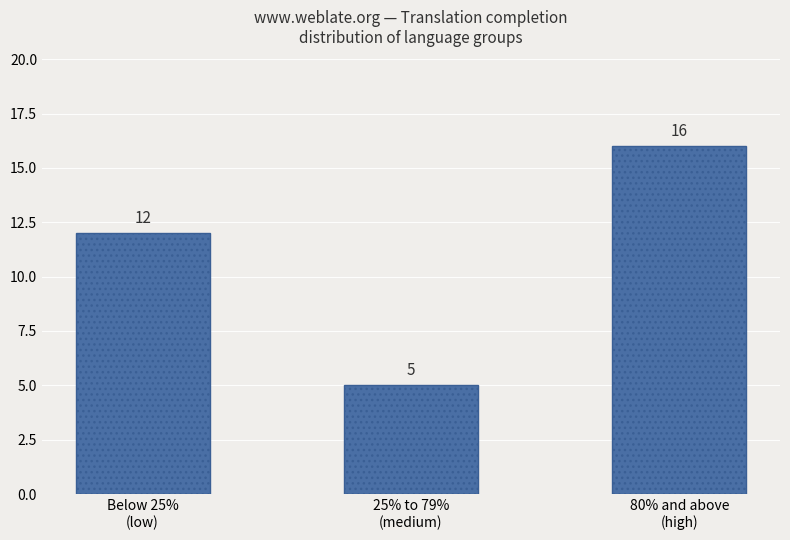

Reading right to left, what are all the values shown in this chart?

16	5	12